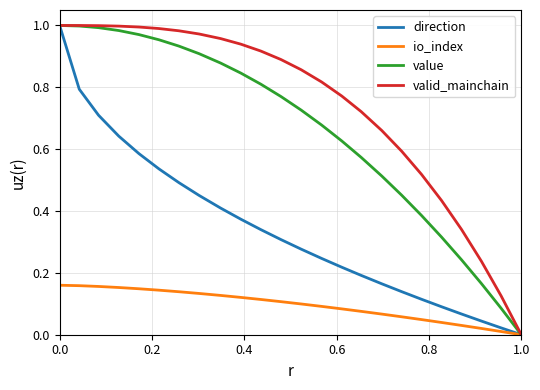

Which series has the largest total across all categories?

valid_mainchain